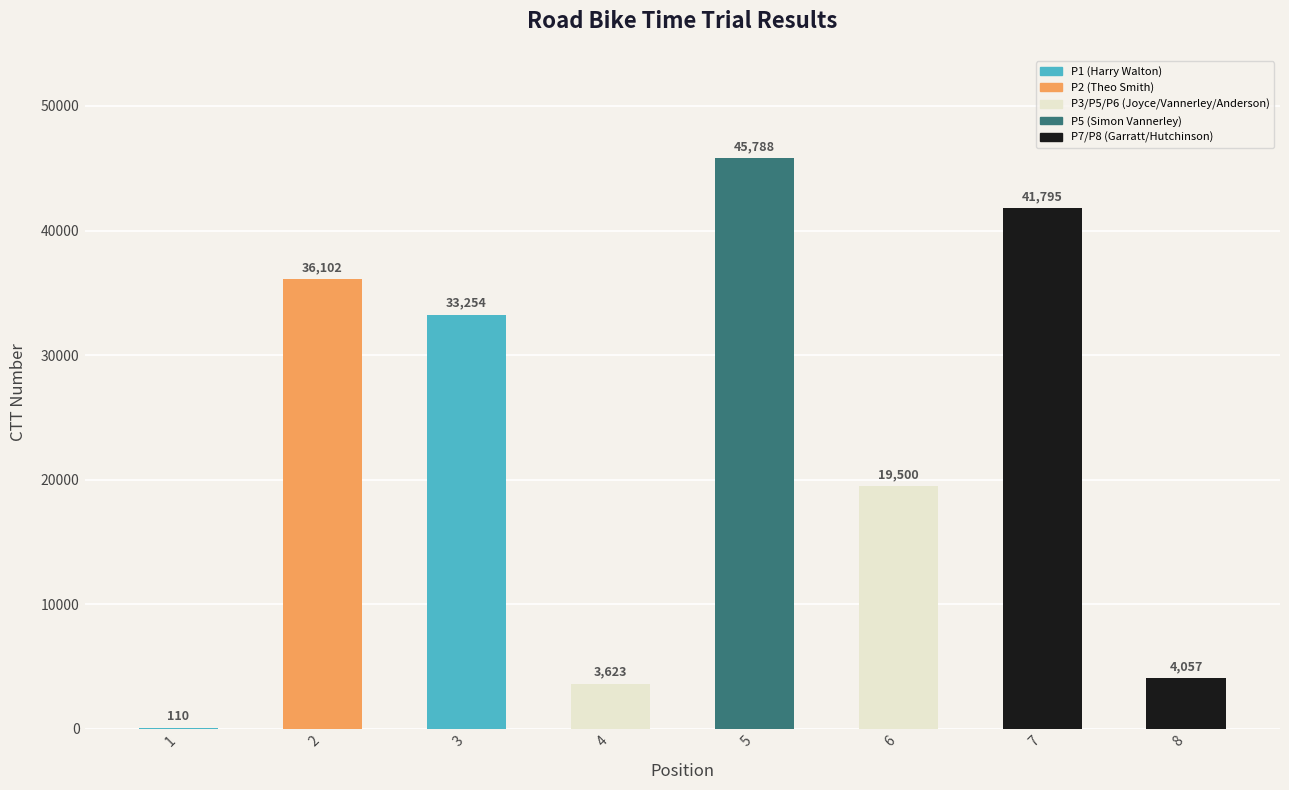

Reading right to left, transcribe all the data shown in this chart.

8=4057	7=41795	6=19500	5=45788	4=3623	3=33254	2=36102	1=110